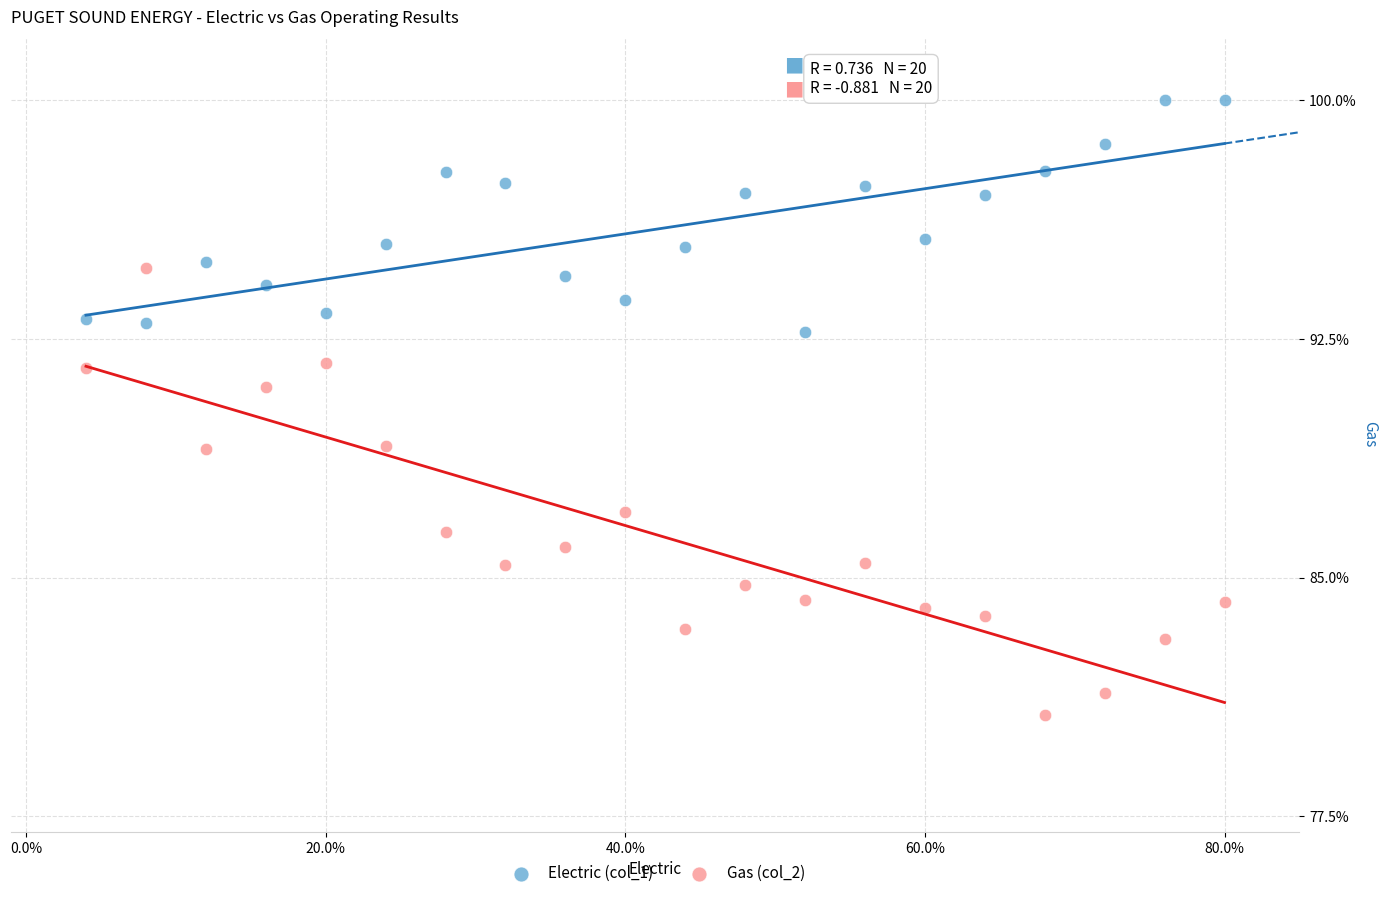

What are all the series names shown in the legend?

Electric (col_1), Gas (col_2)